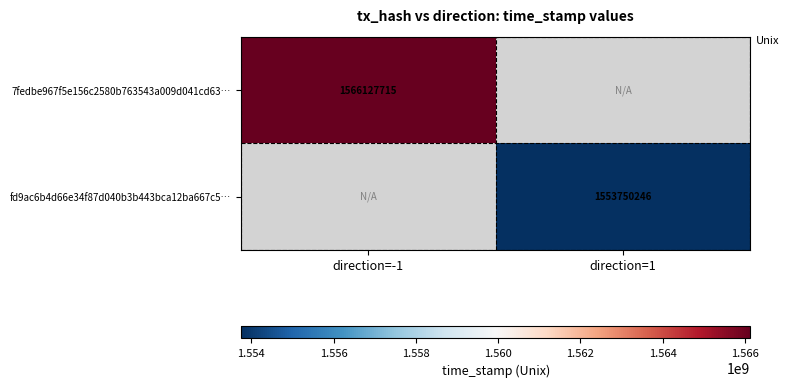

What is the total value across all series at direction=-1?

1566127715